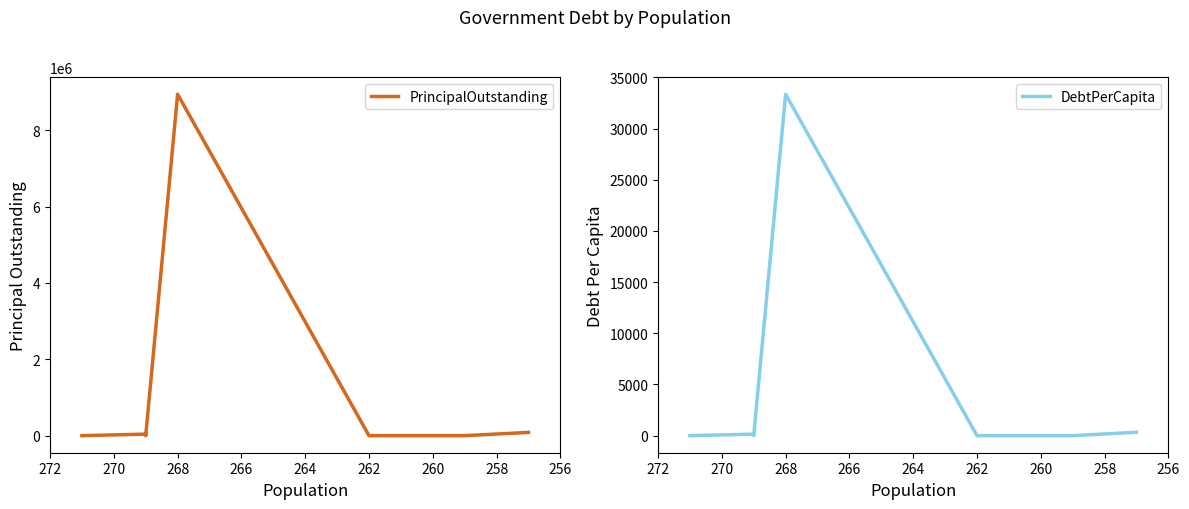

Does the chart display data point markers on the line(s)?

No